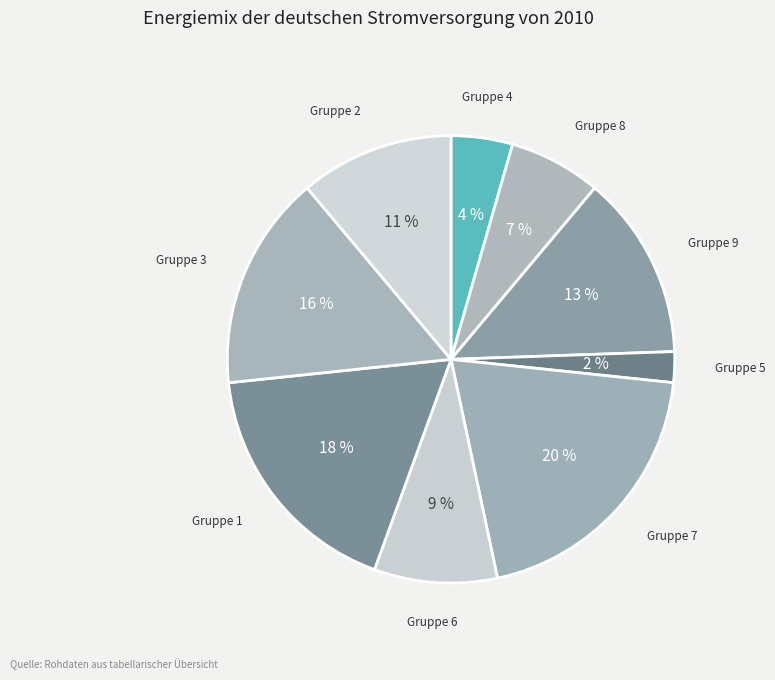

Is there any slice that represents more than half of the pie?

No